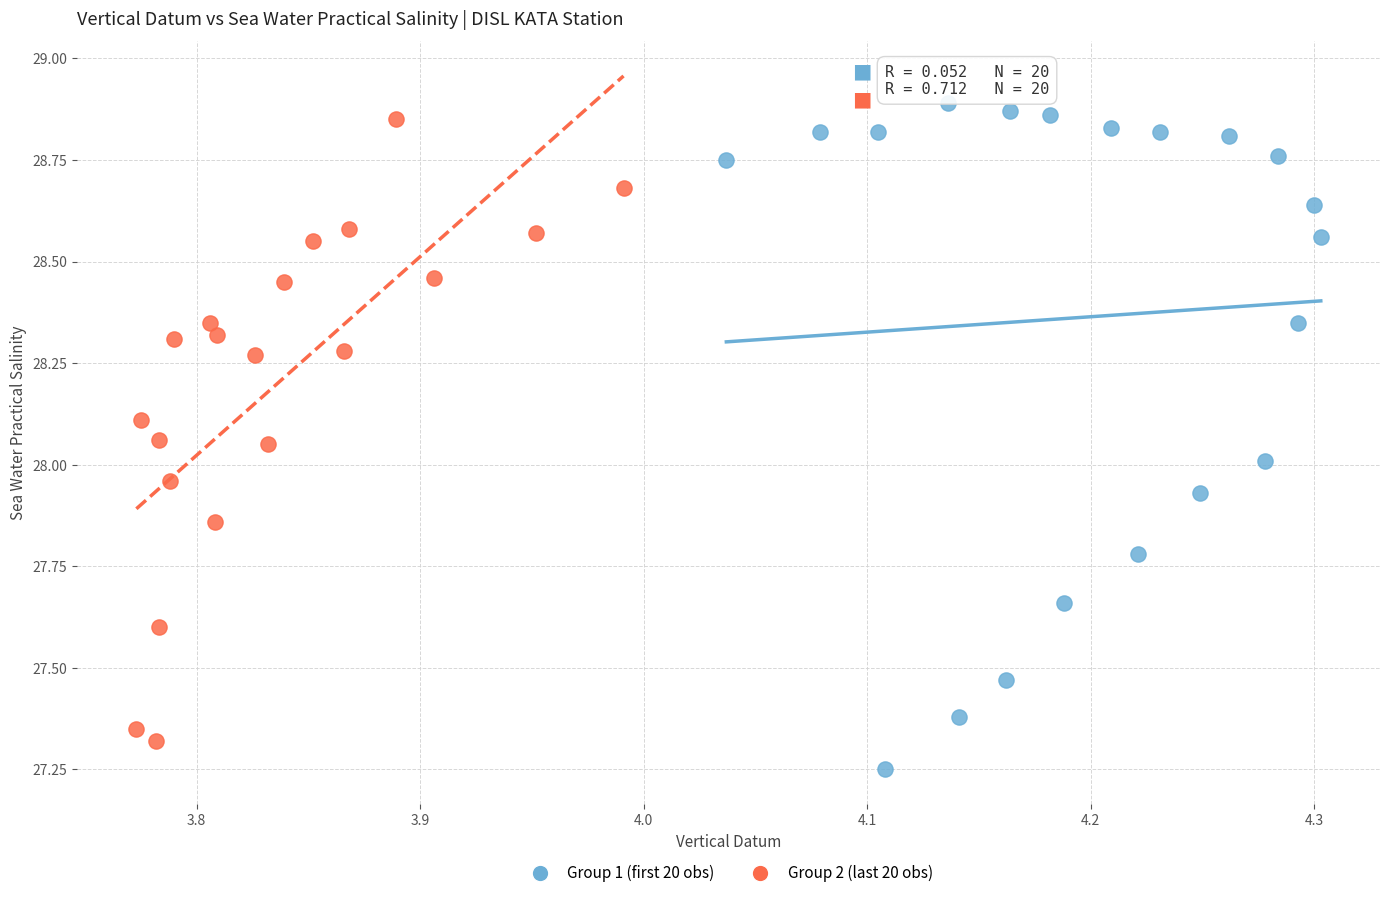

Which series has the widest spread of Y values?

Group 1 (first 20 obs)